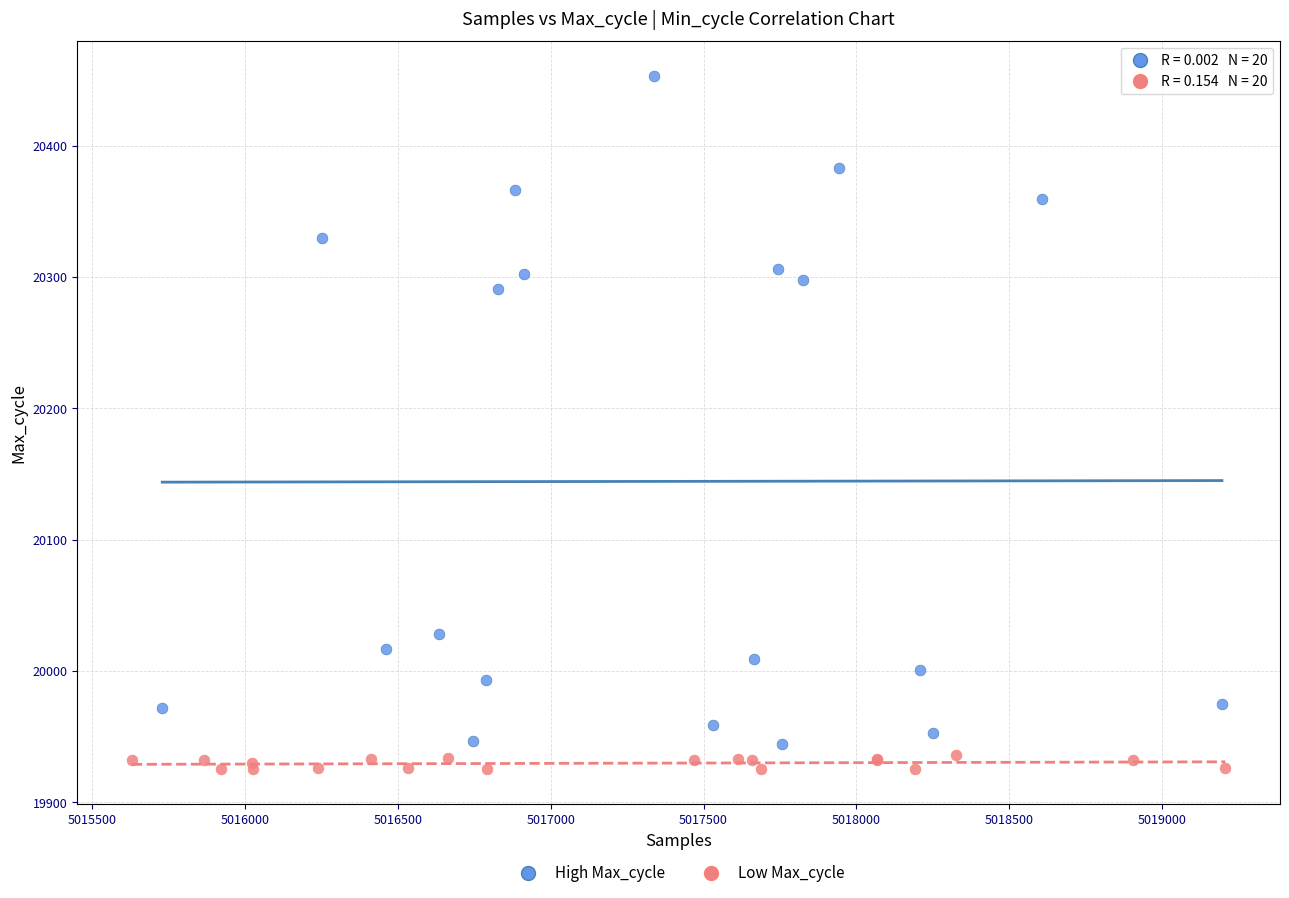

Which series has the widest spread of Y values?

High Max_cycle